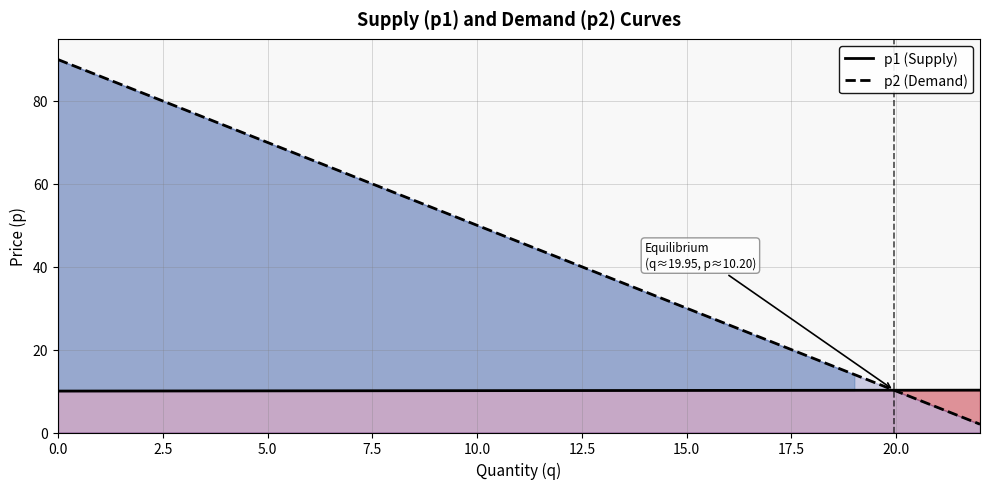

How many values in the p1 (Supply) series exceed 10?

22